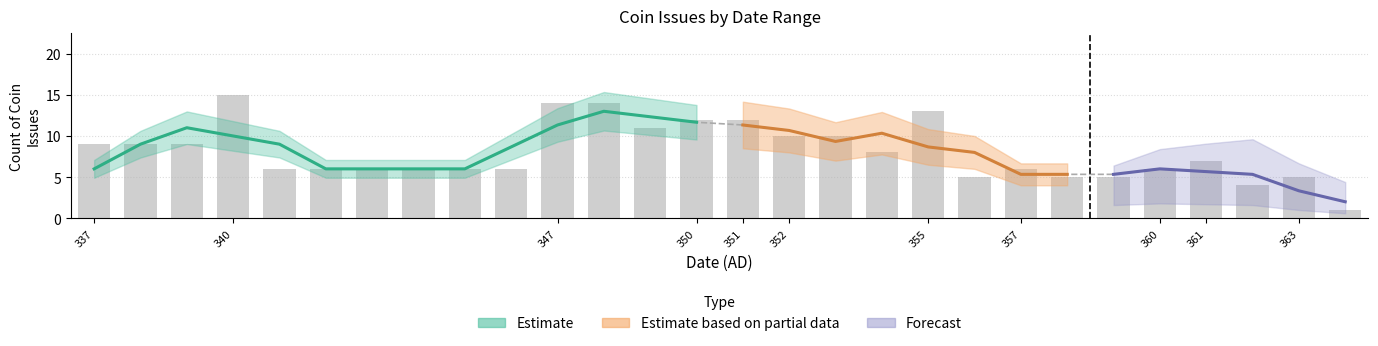

Is it true that date_from equals 91 at 21?

False